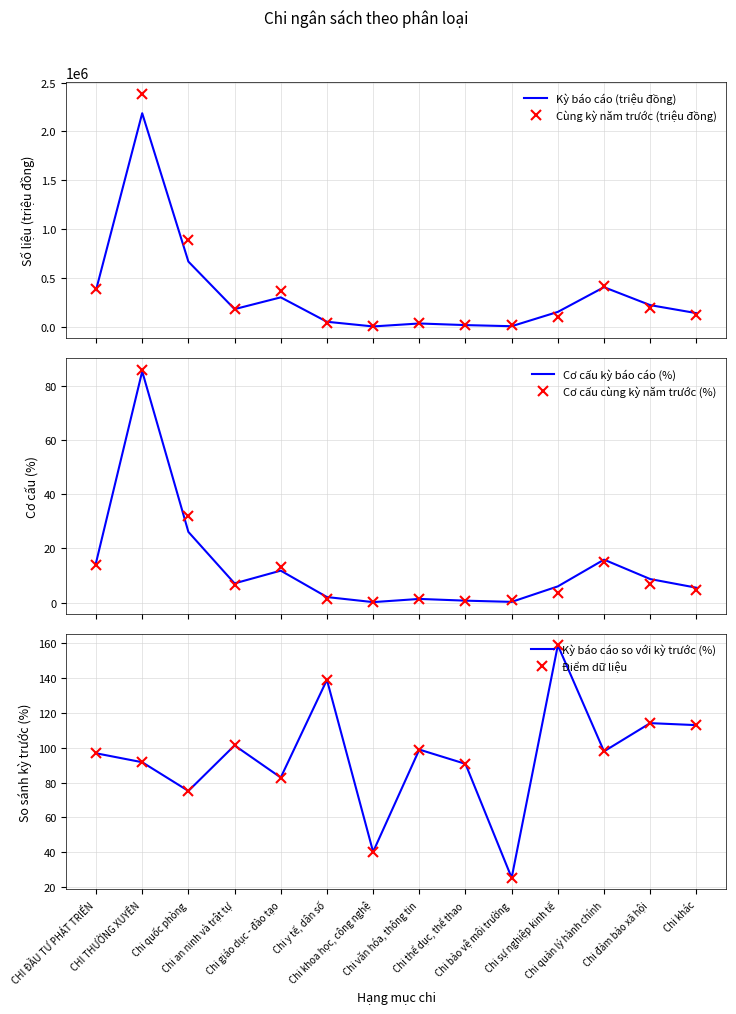

What is the label of the 4th point from the left?

Chi an ninh và trật tự